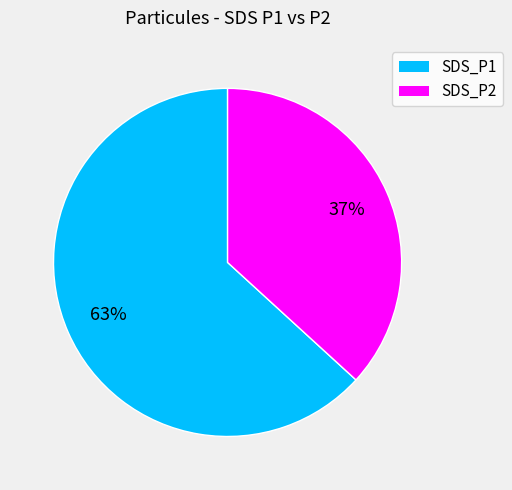

What is the smallest slice in the pie chart?

SDS_P2